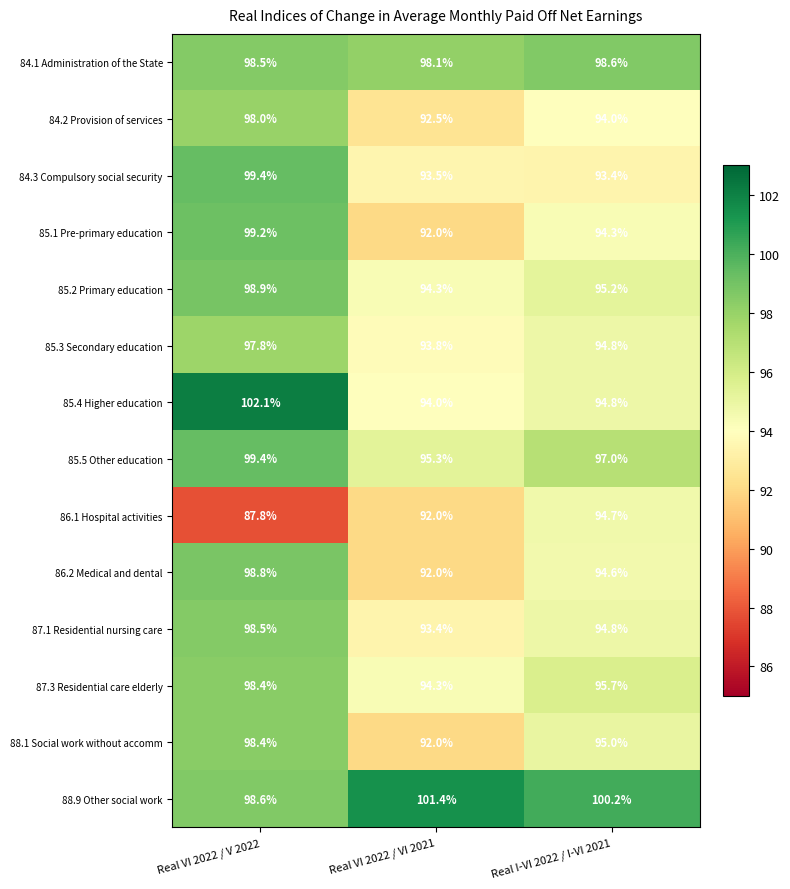

List the labels in order of 88.9 Other social work value, smallest first.

Real VI 2022 / V 2022, Real I-VI 2022 / I-VI 2021, Real VI 2022 / VI 2021